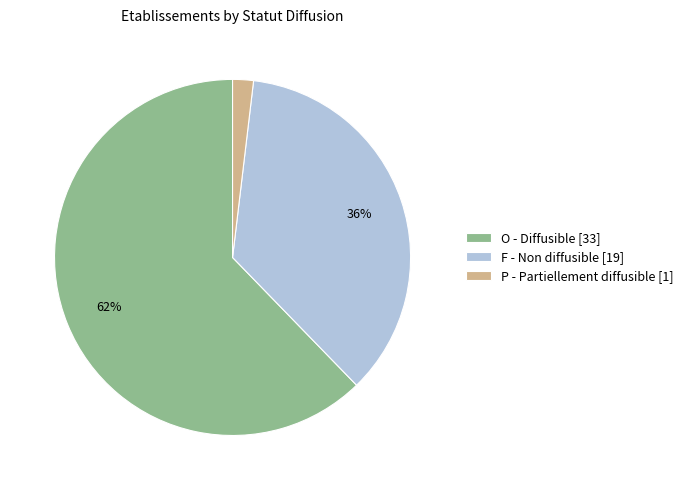

Which has a higher value, F - Non diffusible [19] or P - Partiellement diffusible [1]?

F - Non diffusible [19]